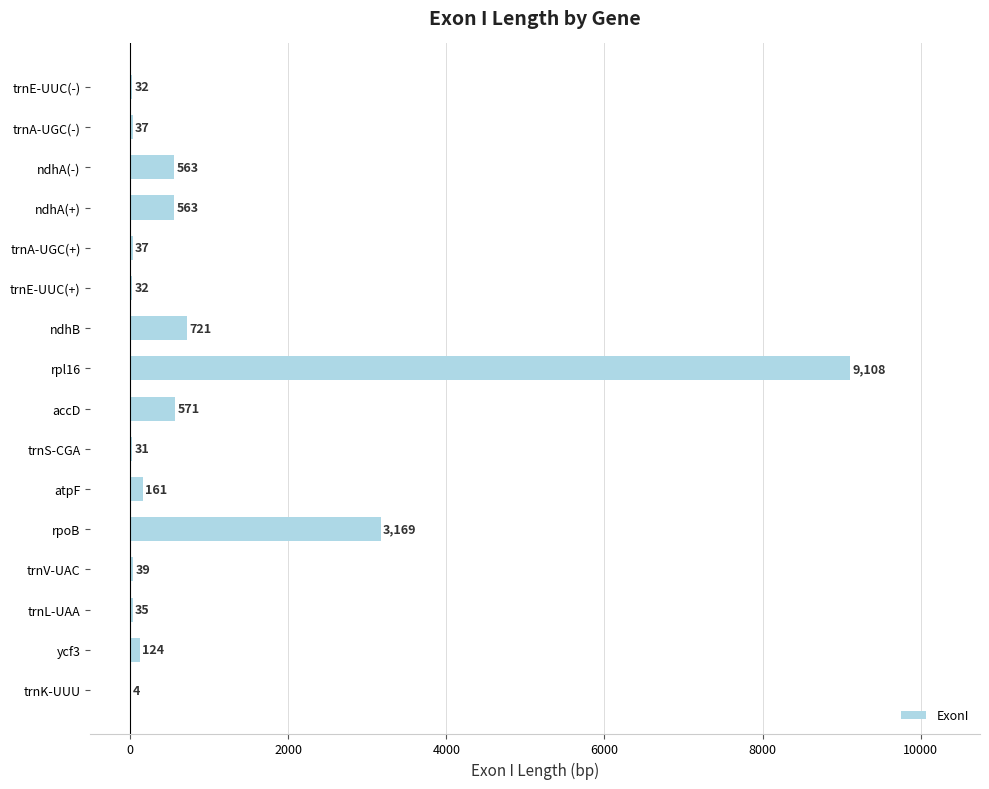

What is the change in value from trnL-UAA to rpl16?

+9073